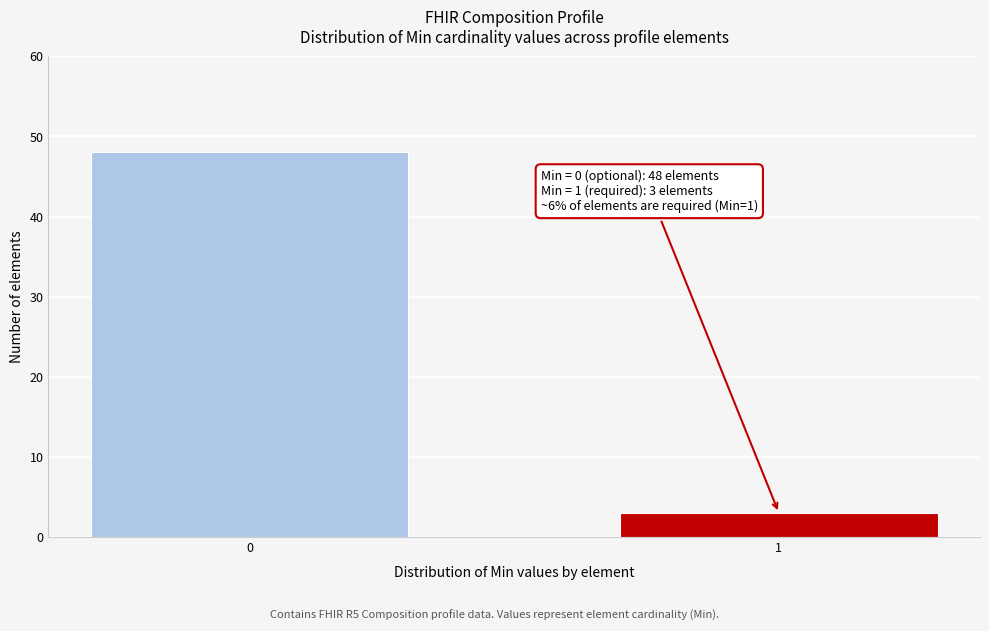

Reading right to left, list all the values displayed in this chart.

1=3	0=48